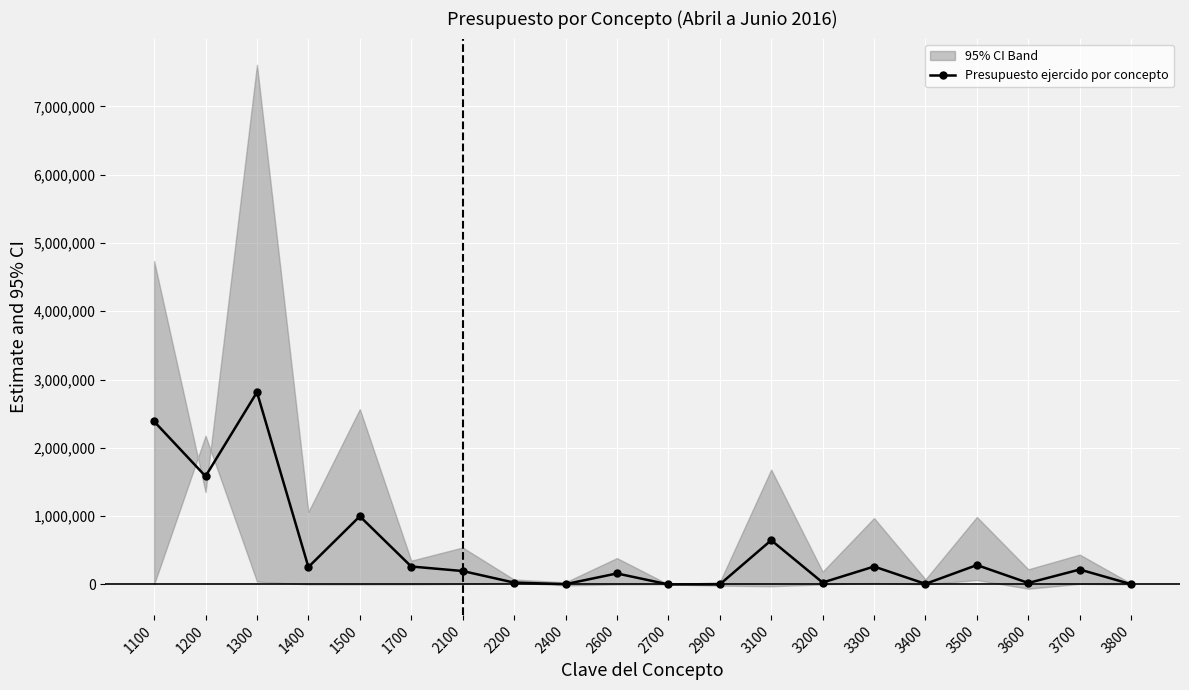

True or false: there are more than 1 points higher than both neighbors.

True